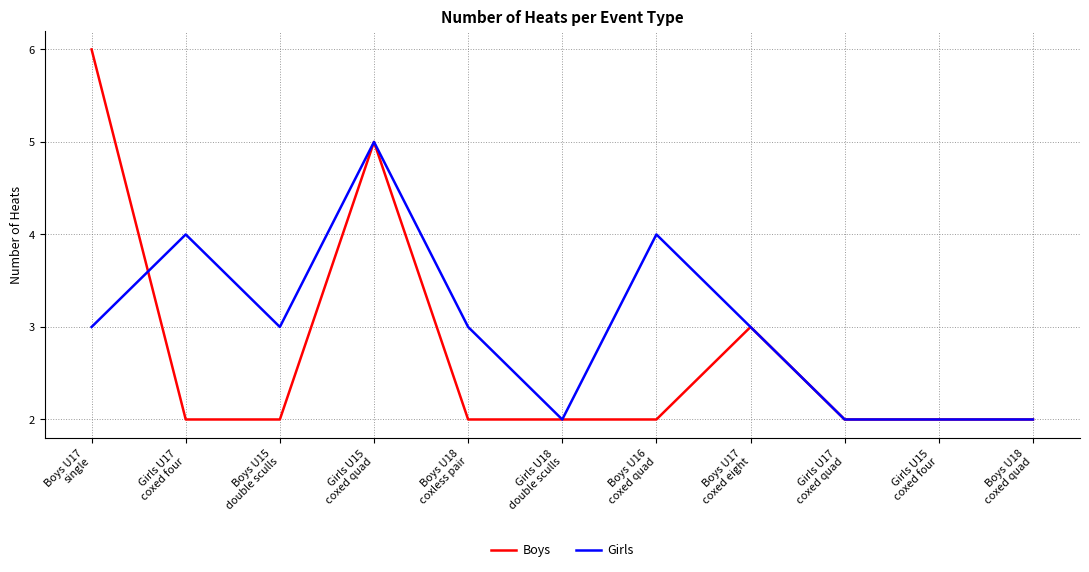

True or false: Girls and Boys cross at least once.

True